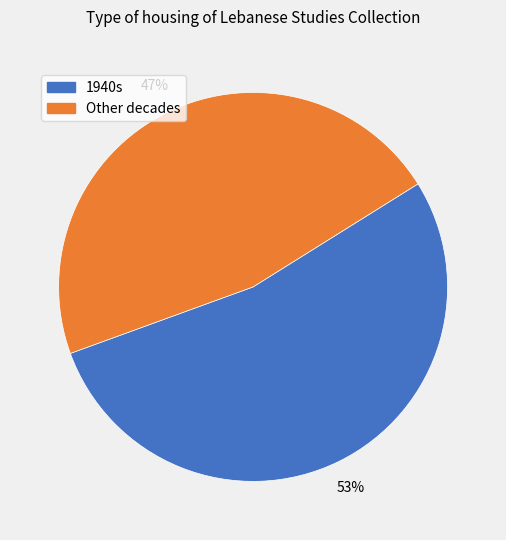

Does any single category account for the majority?

Yes